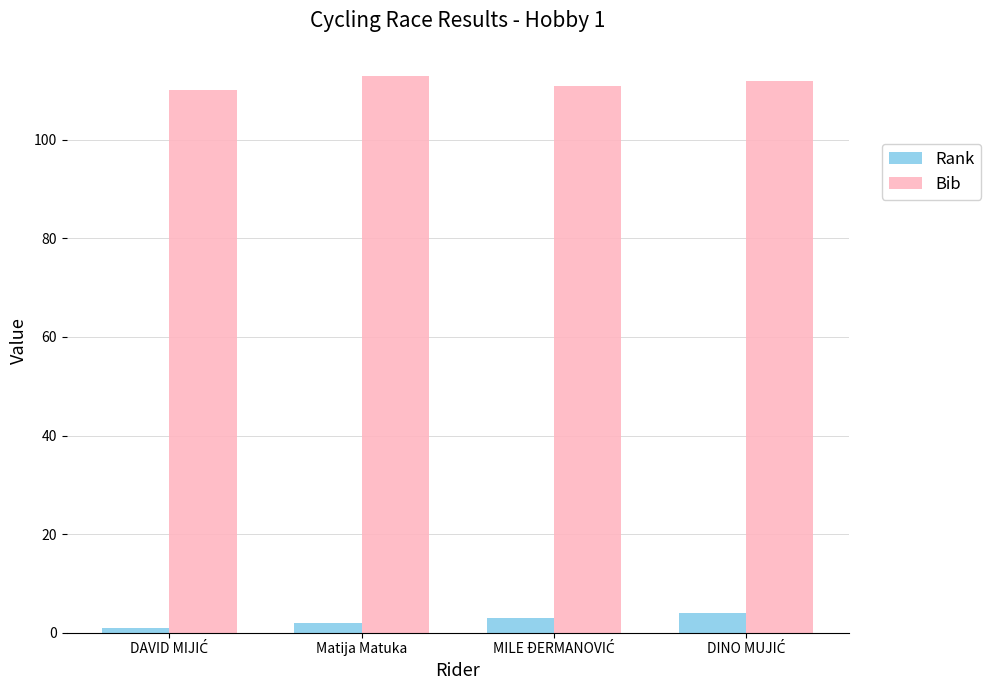

Rank the series by their maximum value, from highest to lowest.

Bib, Rank